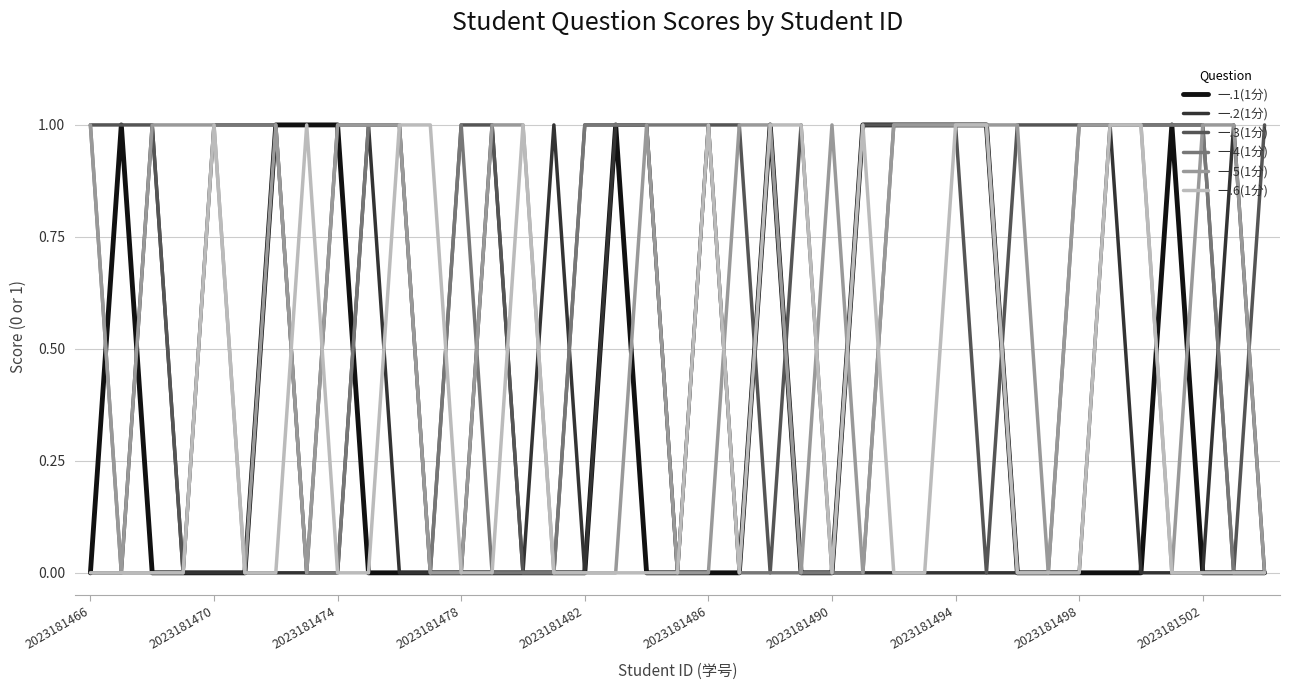

Which series has the largest total across all categories?

一.3(1分)